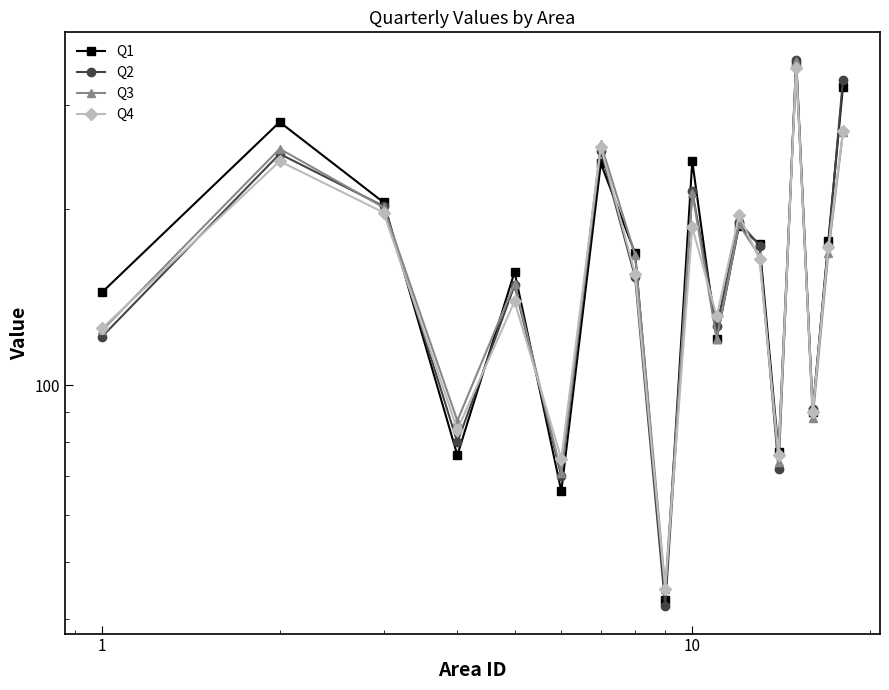

List the series in order of their peak value, lowest first.

Q4, Q1, Q3, Q2